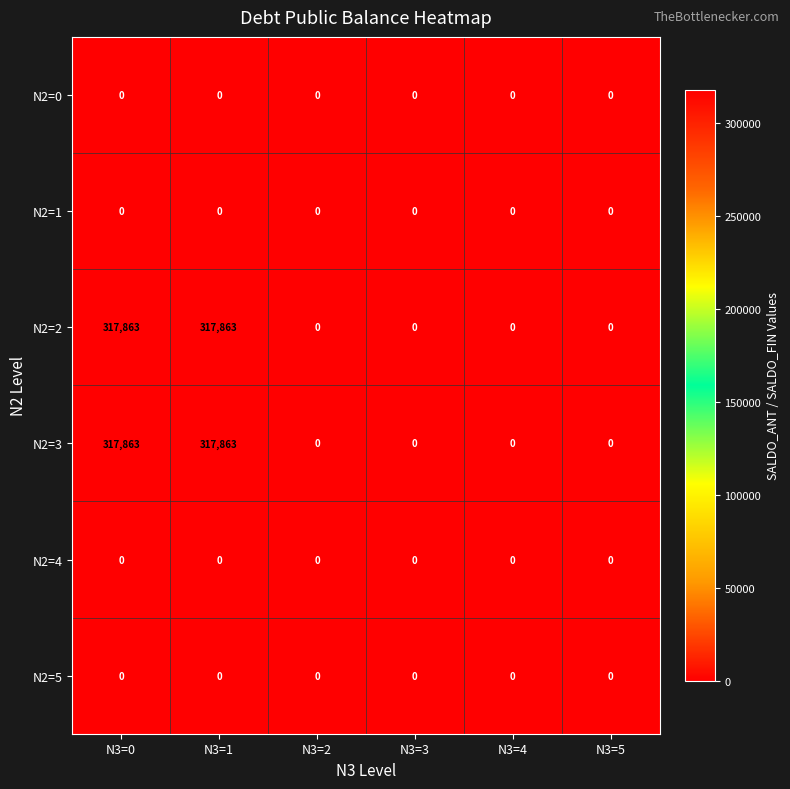

What is the greatest value displayed?

317863